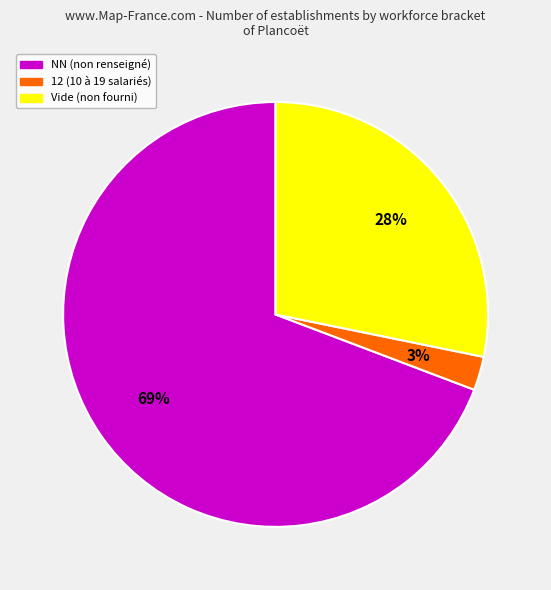

Does any single category account for the majority?

Yes